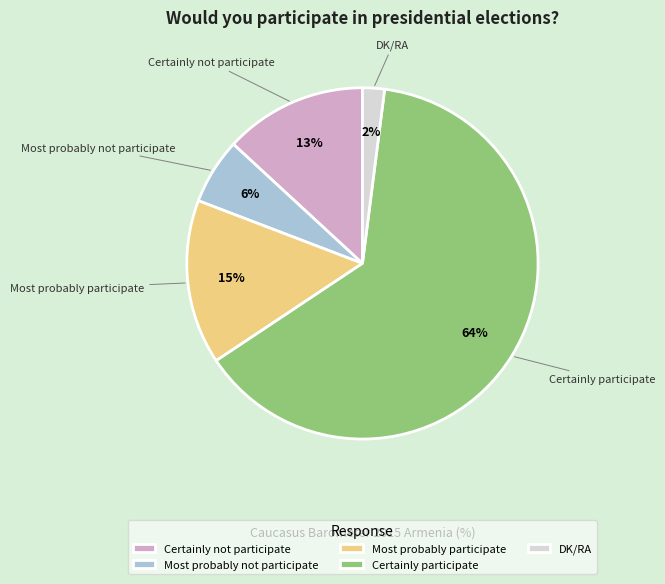

How many segments does this pie chart have?

5